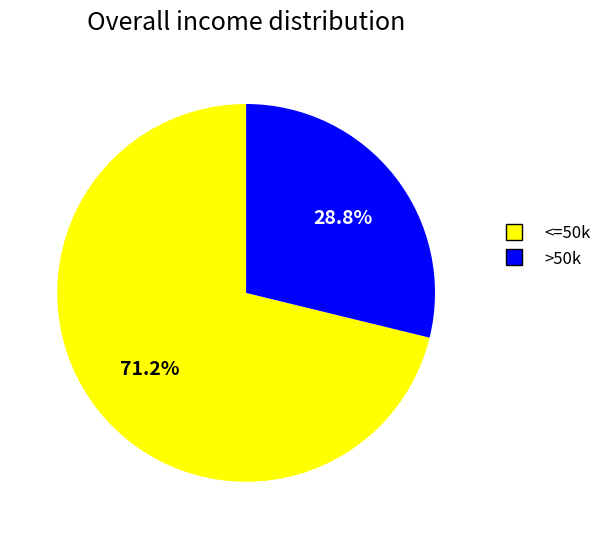

Does any single category account for the majority?

Yes